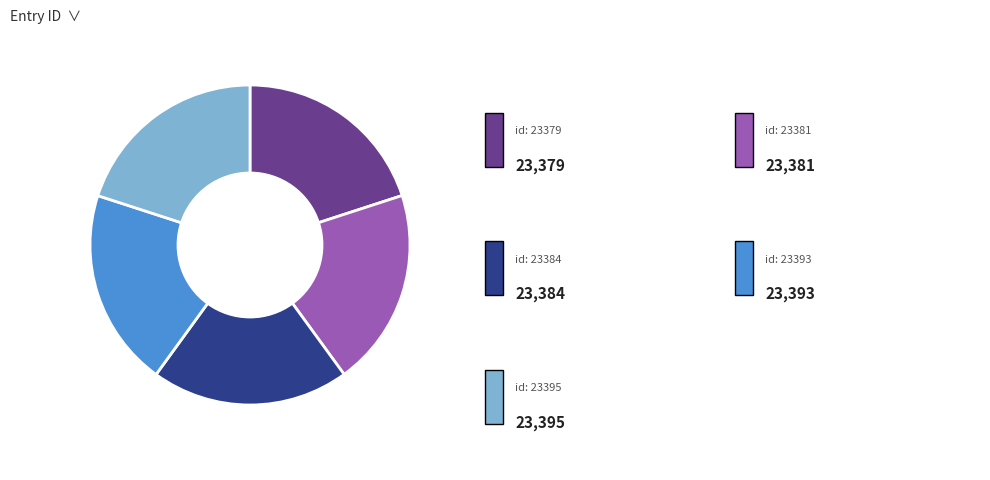

Is there any slice that represents more than half of the pie?

No